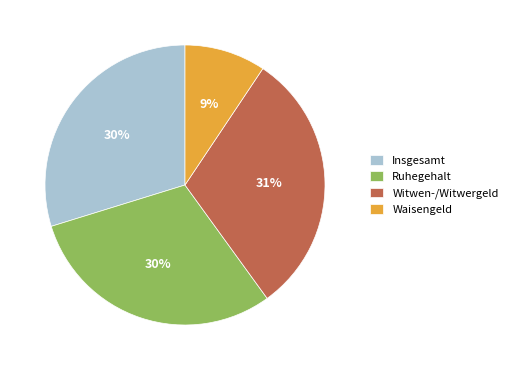

What is the smallest slice in the pie chart?

Waisengeld